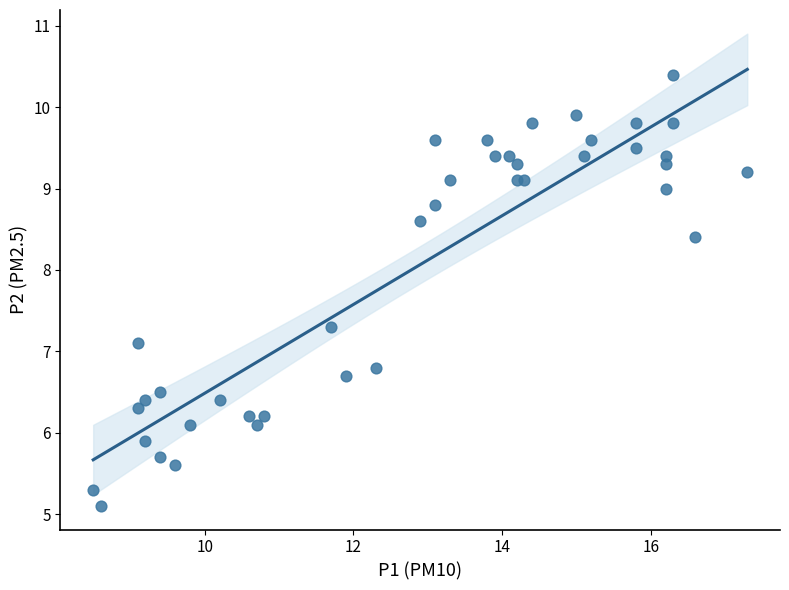

What Y value in the scatter plot is closest to 7?

7.1